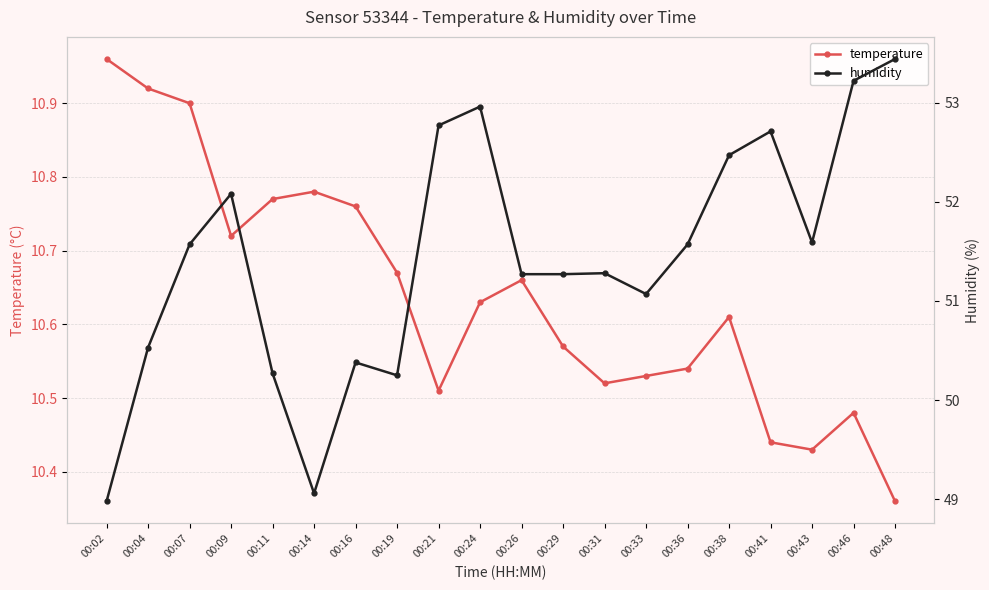

What is the approximate value of humidity at 00:33?

51.1